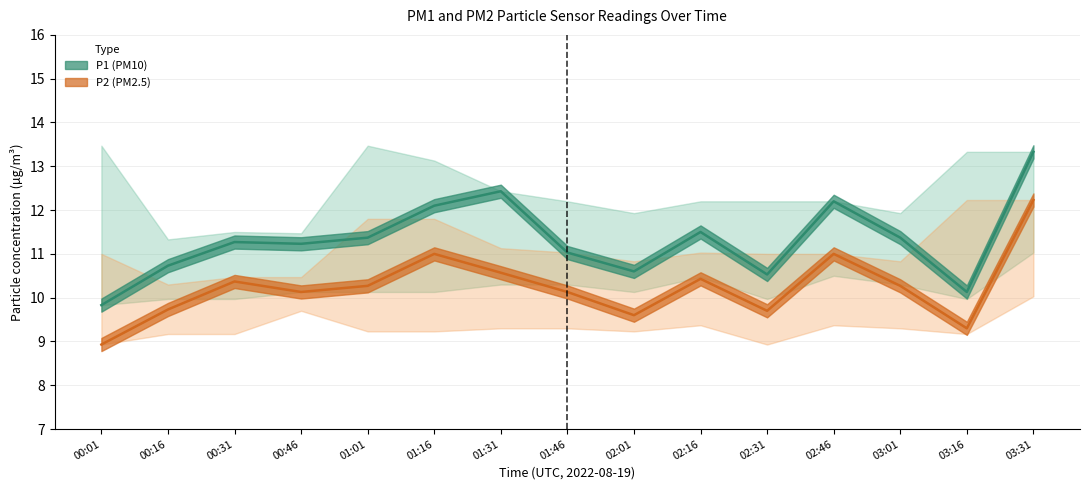

What is the difference between the maximum and second lowest values in the P2 series?

2.9